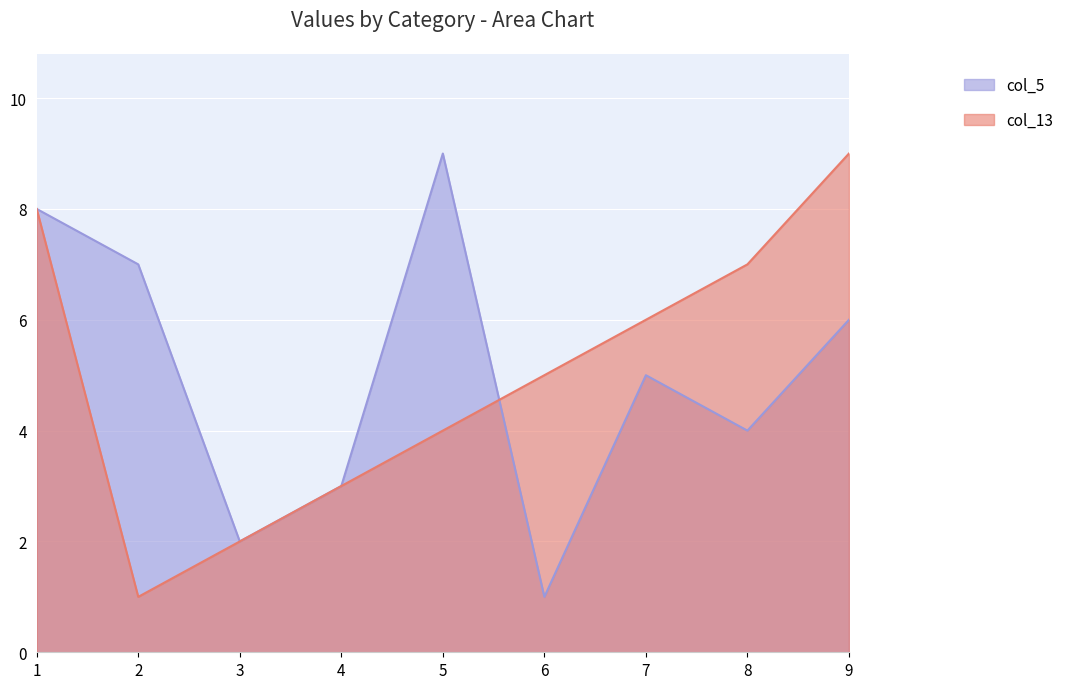

What is the minimum value shown in the chart?

1